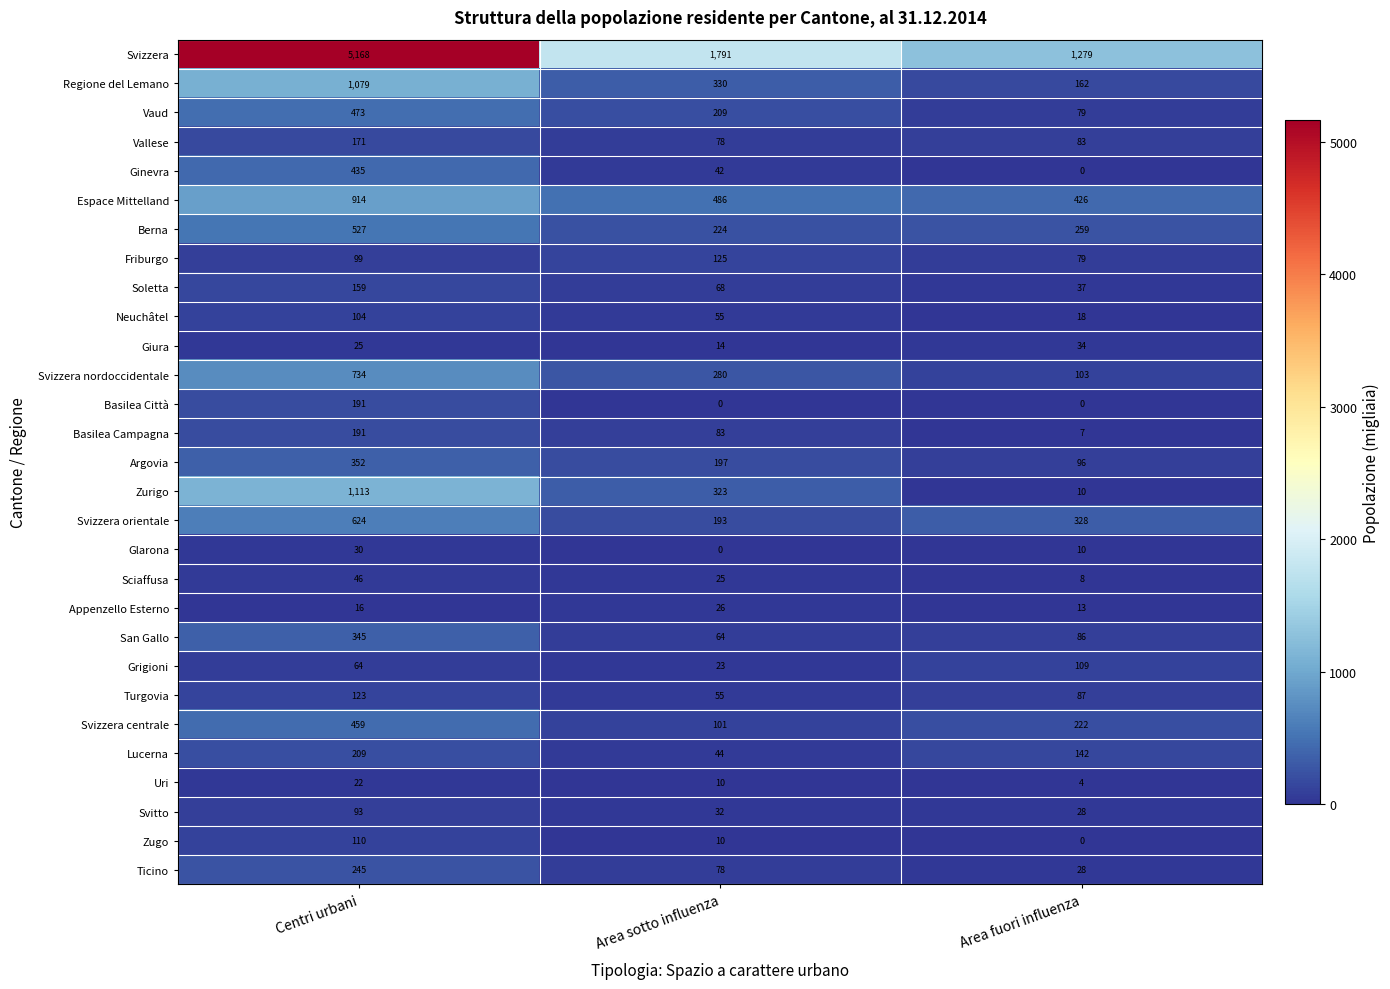

Where does the Ginevra series first go above 42?

Centri urbani